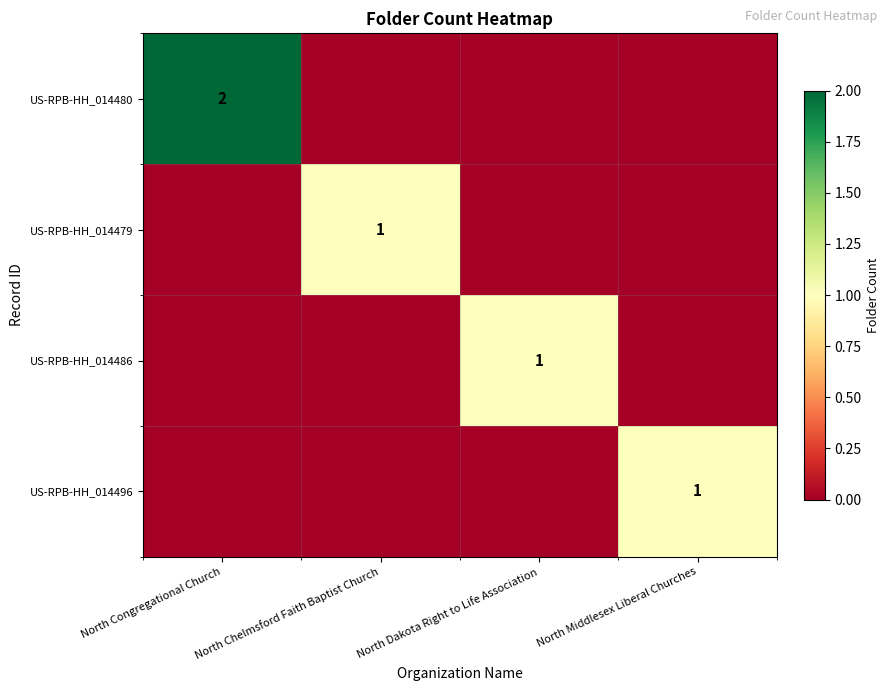

True or false: US-RPB-HH_014496 has a value of 1 at North Dakota Right to Life Association.

False